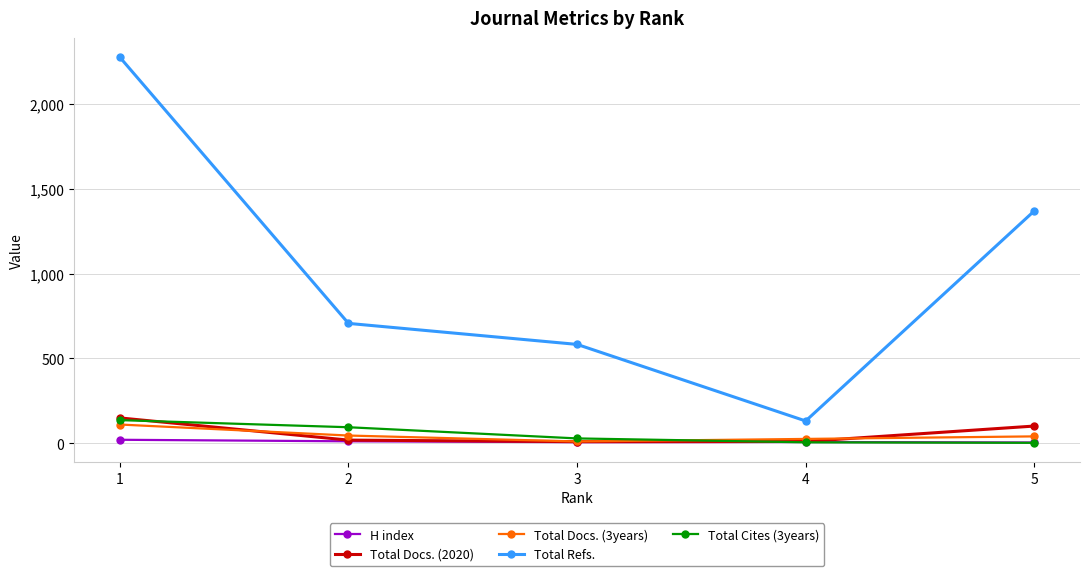

The value of Total Refs. at 5 is 1371. True or false?

True